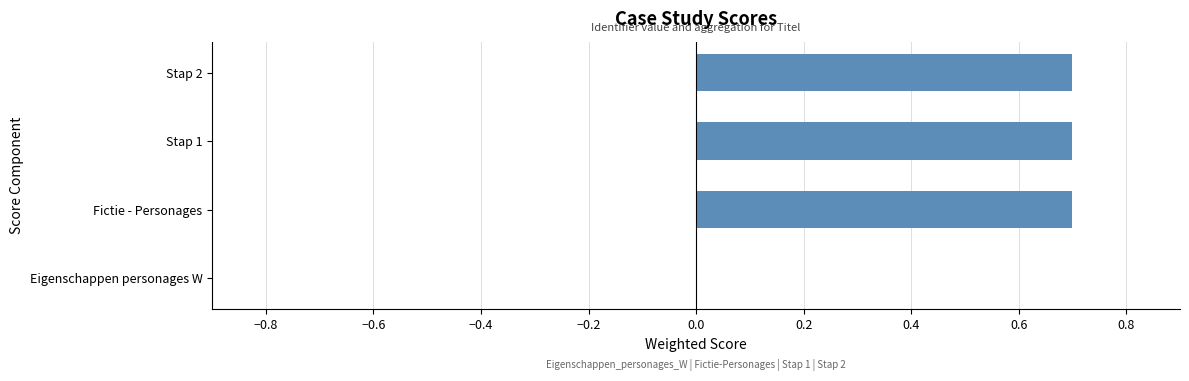

What is the maximum value shown in the chart?

0.7